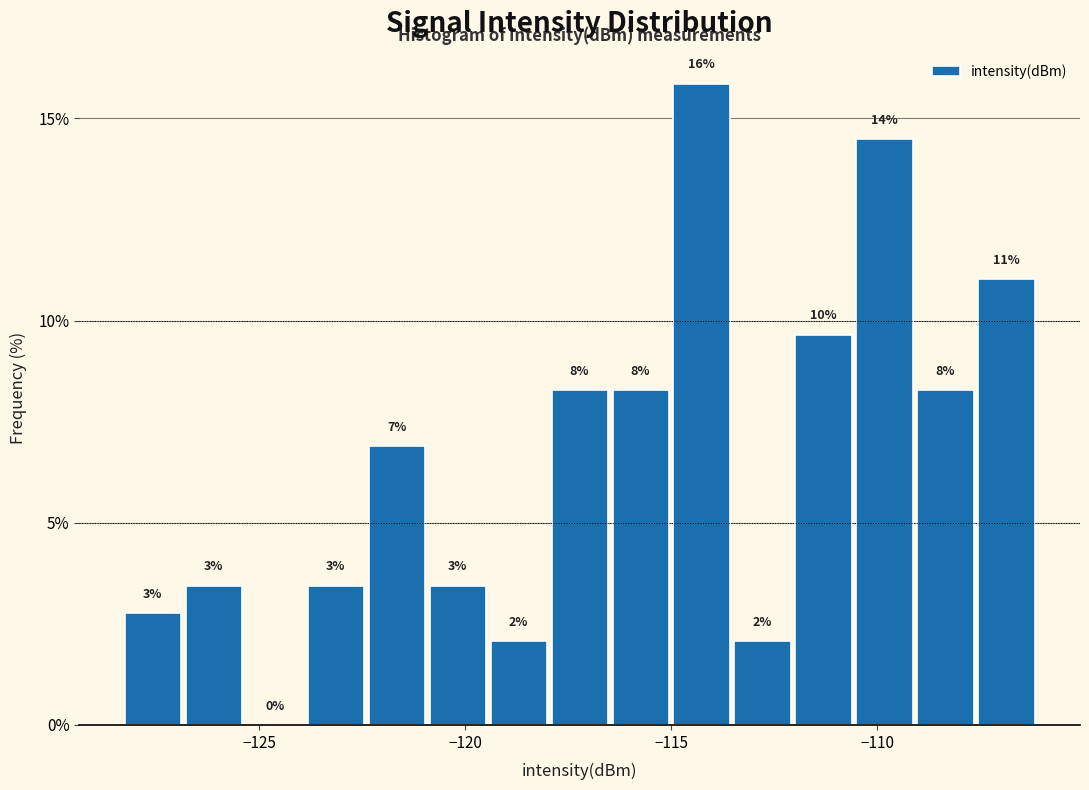

Around what value on the x-axis is the tallest bar? Give the approximate position of its centre, as read against the axis.

-114.5